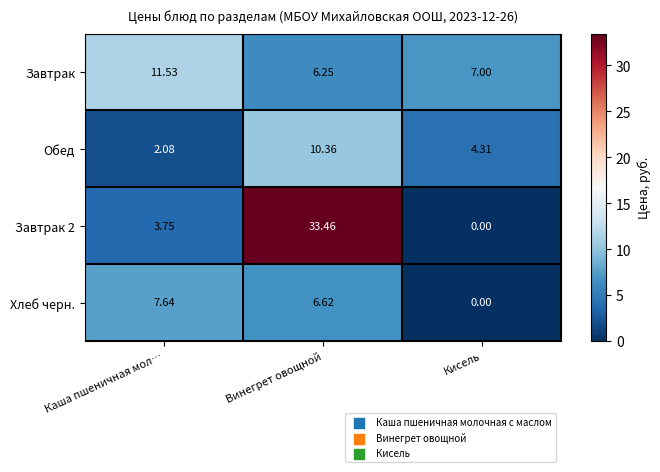

Between Каша пшеничная мол… and Кисель, which series saw the biggest shift?

Хлеб черн.